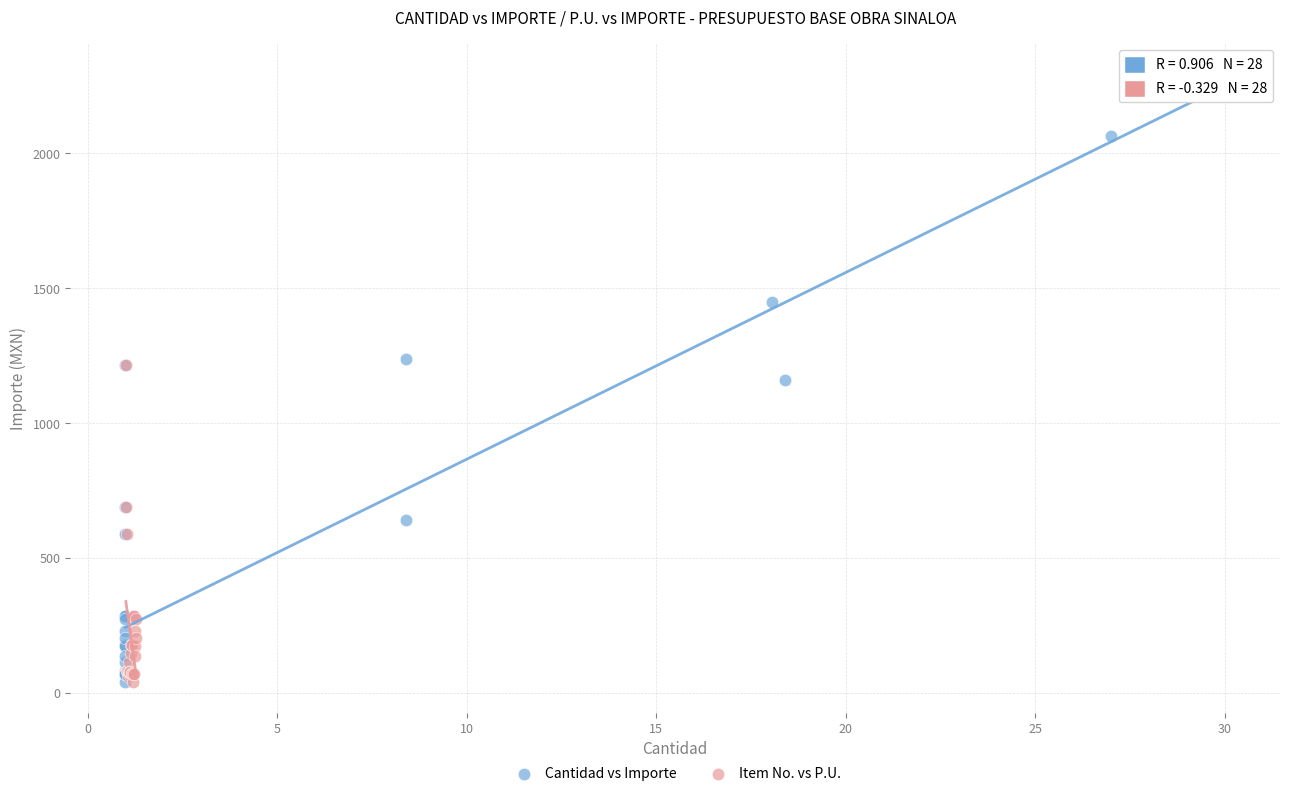

Which series contains the highest Y value?

Cantidad vs Importe